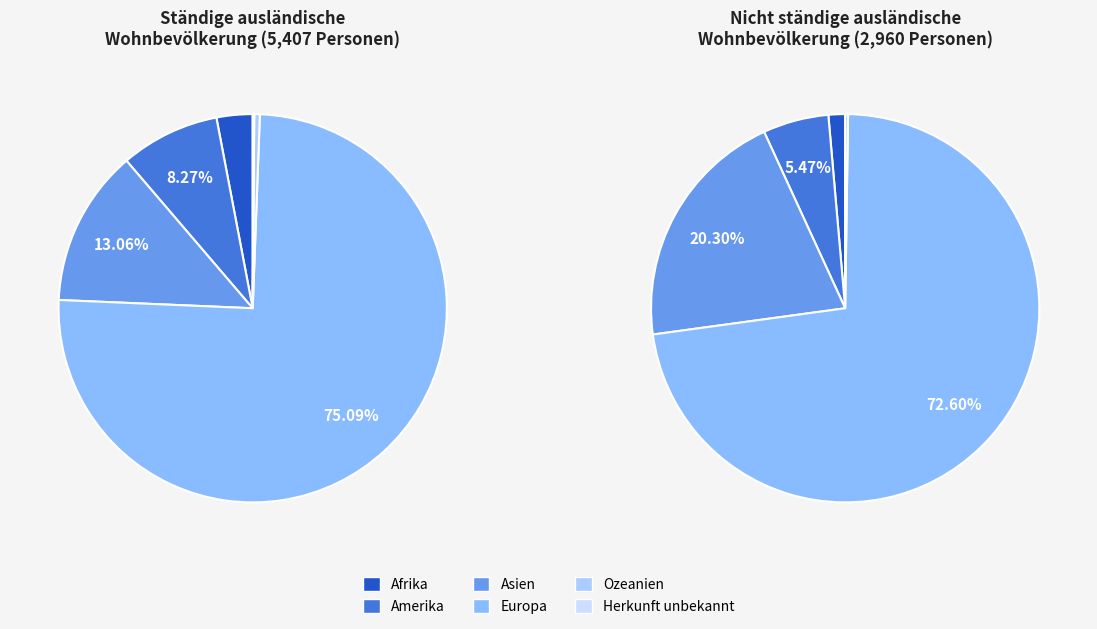

To the nearest percent, what is the difference between the Amerika and Herkunft unbekannt slice percentages?

8%